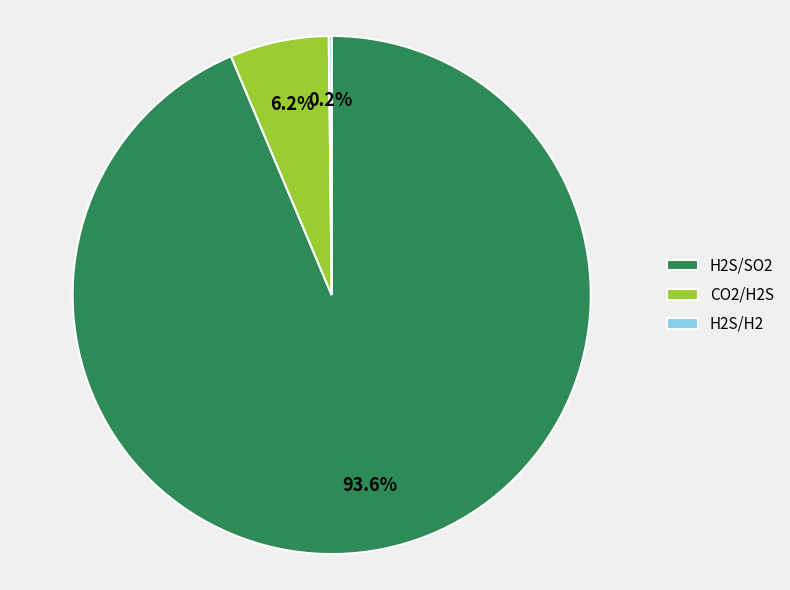

How much of the chart is everything except CO2/H2S?

93.8%